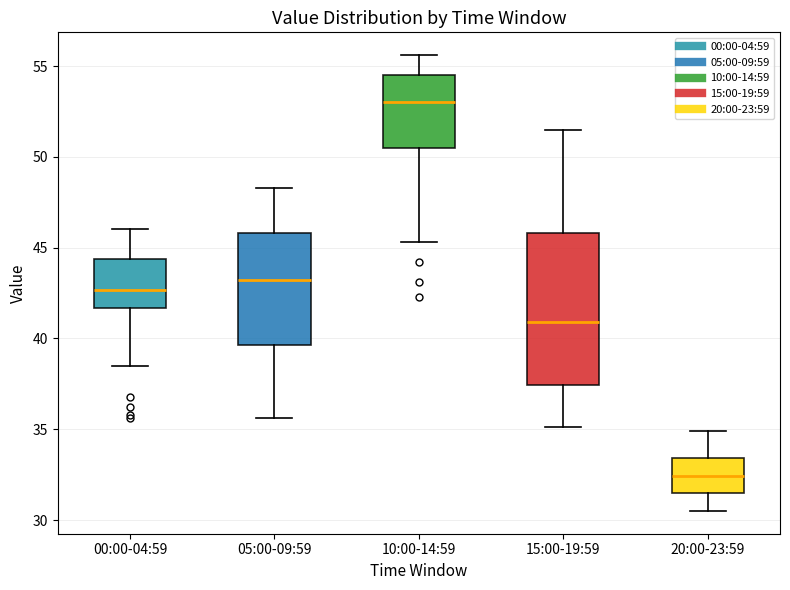

Which box has the highest median line?

10:00-14:59